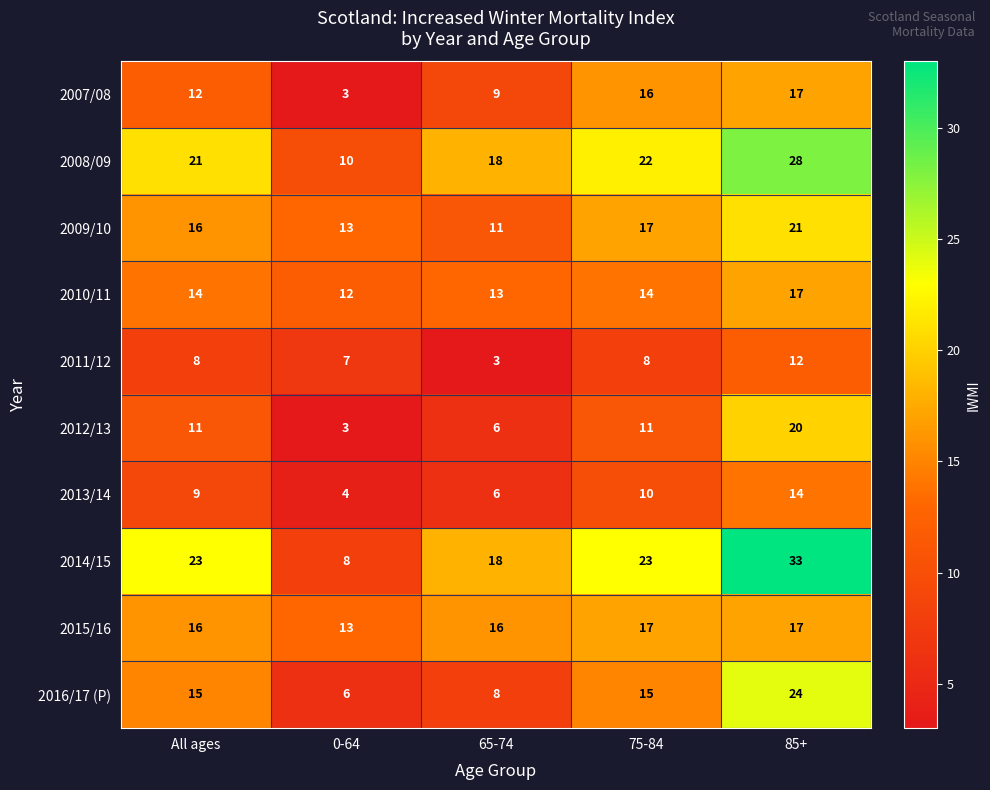

How many 2009/10 values are between 13 and 17?

3